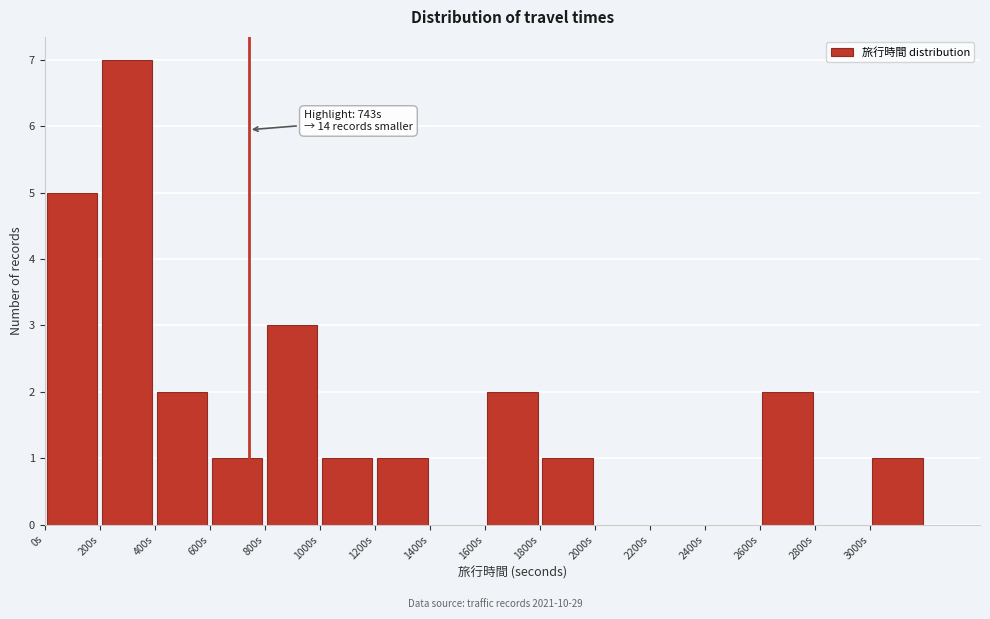

Which range on the x-axis has the tallest bar?

200 to 400